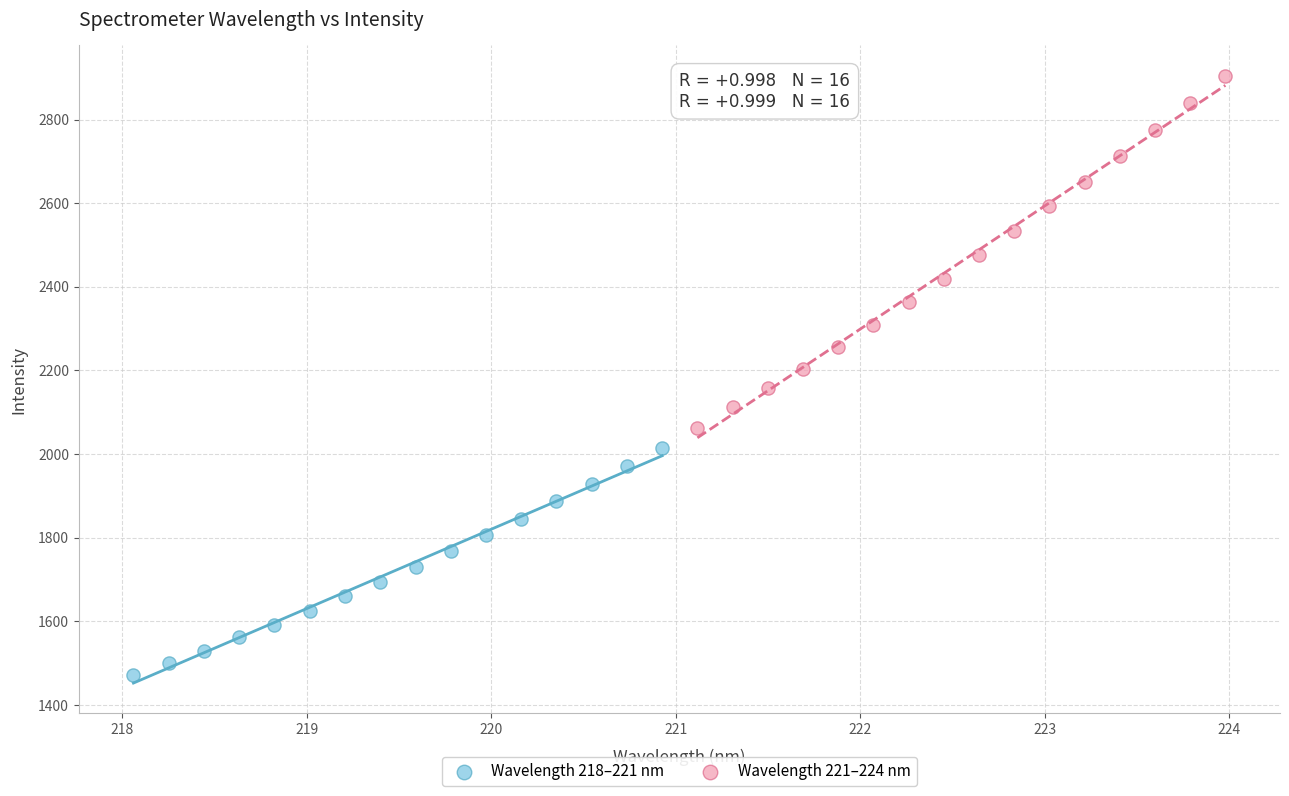

Which series reaches the maximum Y coordinate?

Wavelength 221–224 nm